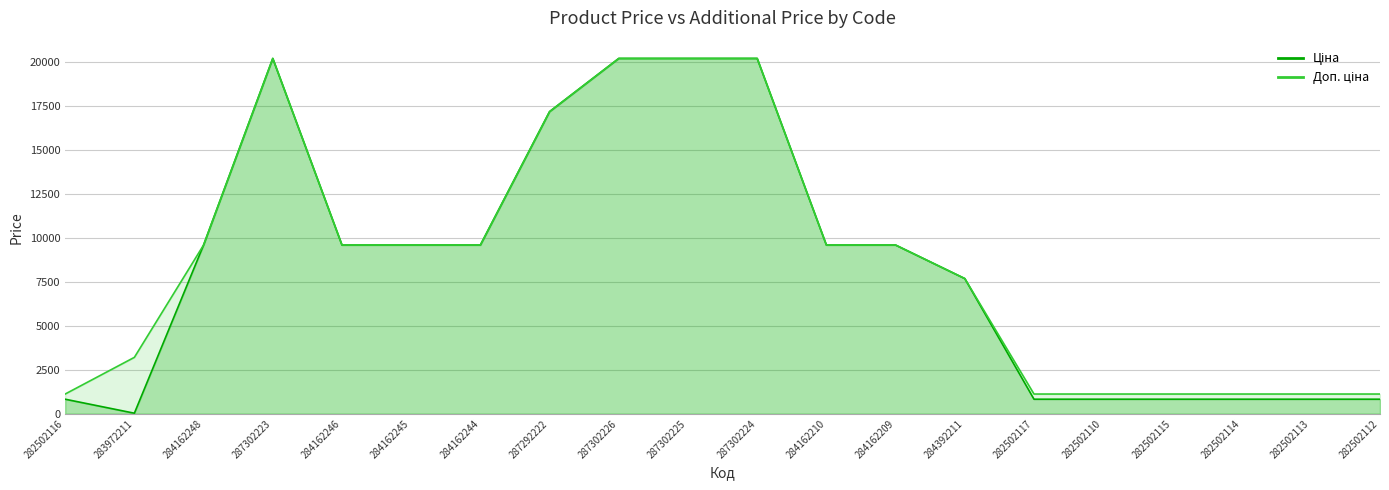

How many interior local peaks does the Ціна series have?

1